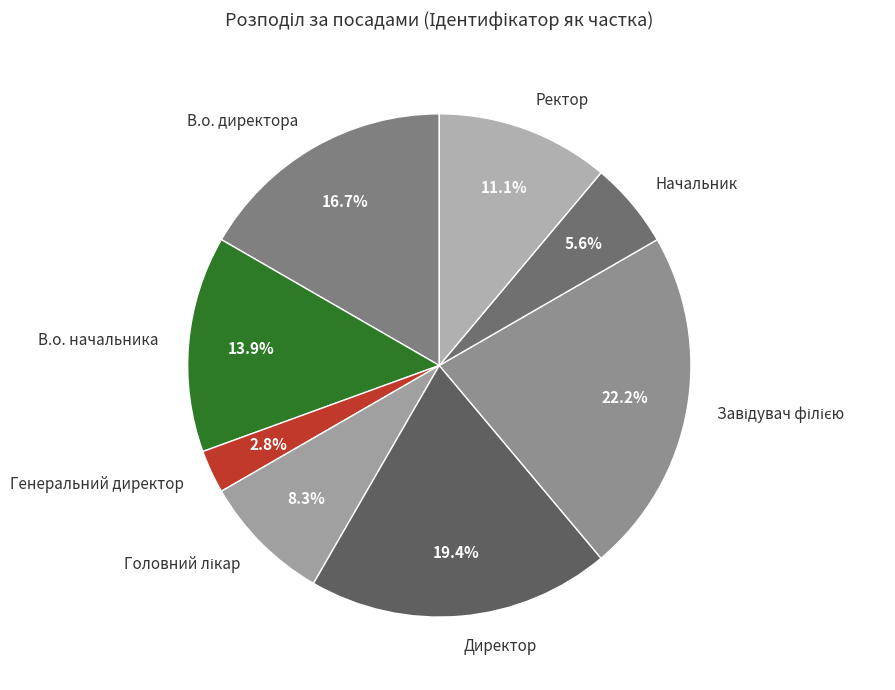

To the nearest percent, what portion does Директор represent?

19%